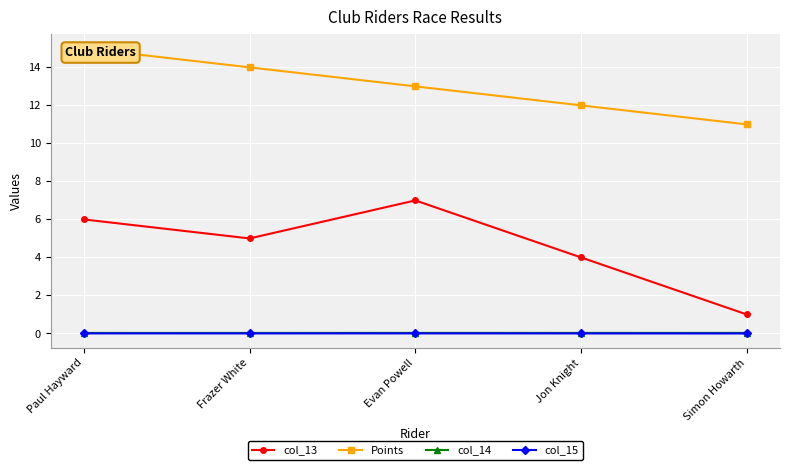

True or false: col_14 and col_15 intersect in this chart.

False